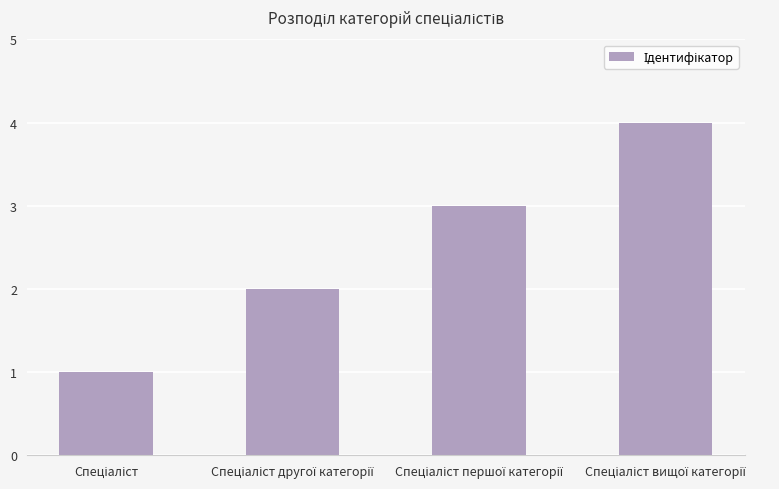

Reading left to right, list all the values displayed in this chart.

1	2	3	4